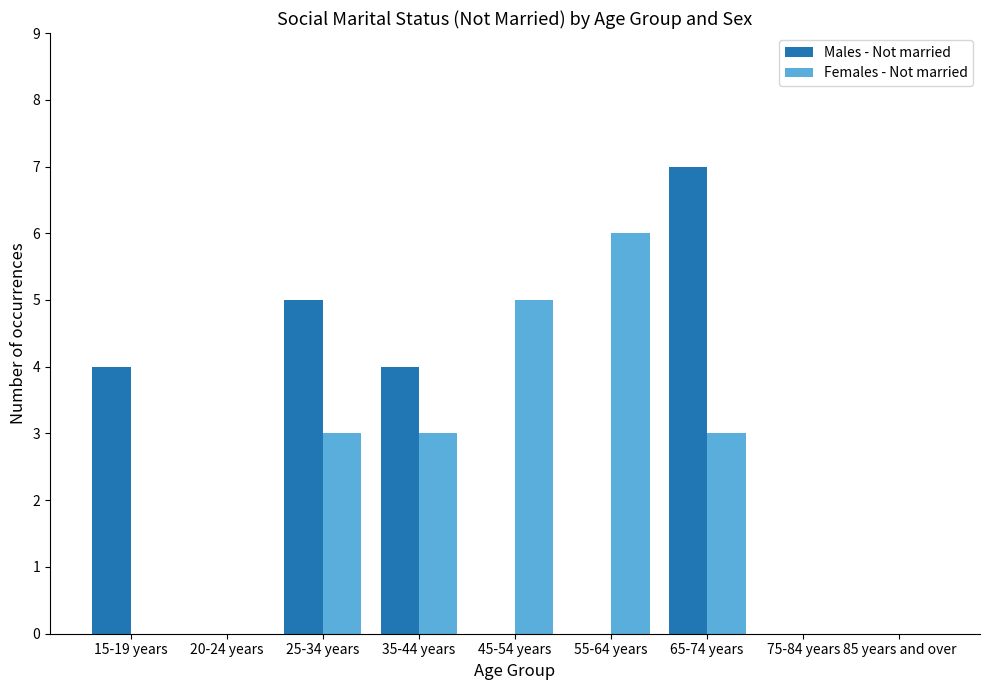

What are all the series names shown in the legend?

Males - Not married, Females - Not married